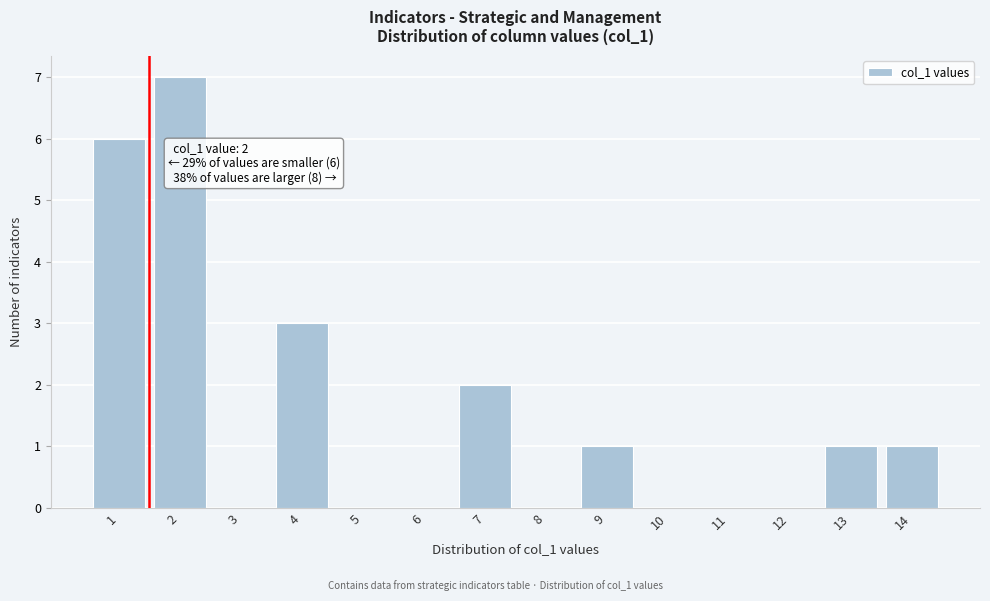

Reading left to right, what are all the values shown in this chart?

1=6	2=7	3=0	4=3	5=0	6=0	7=2	8=0	9=1	10=0	11=0	12=0	13=1	14=1